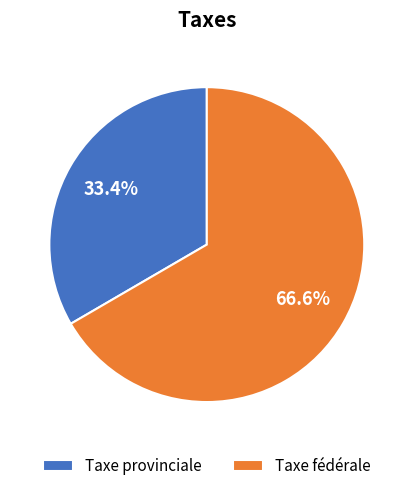

Do Taxe fédérale and Taxe provinciale together represent more than half of the pie?

Yes